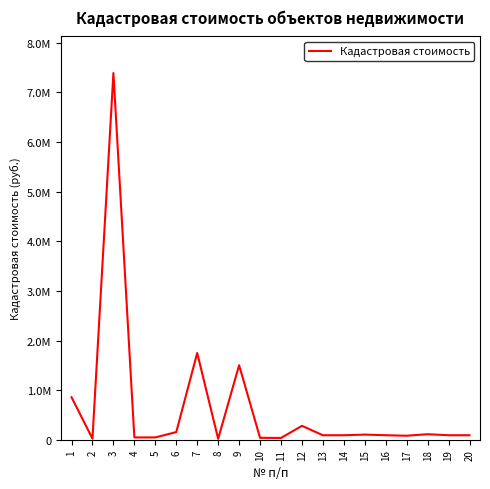

Where is the first local minimum?

2